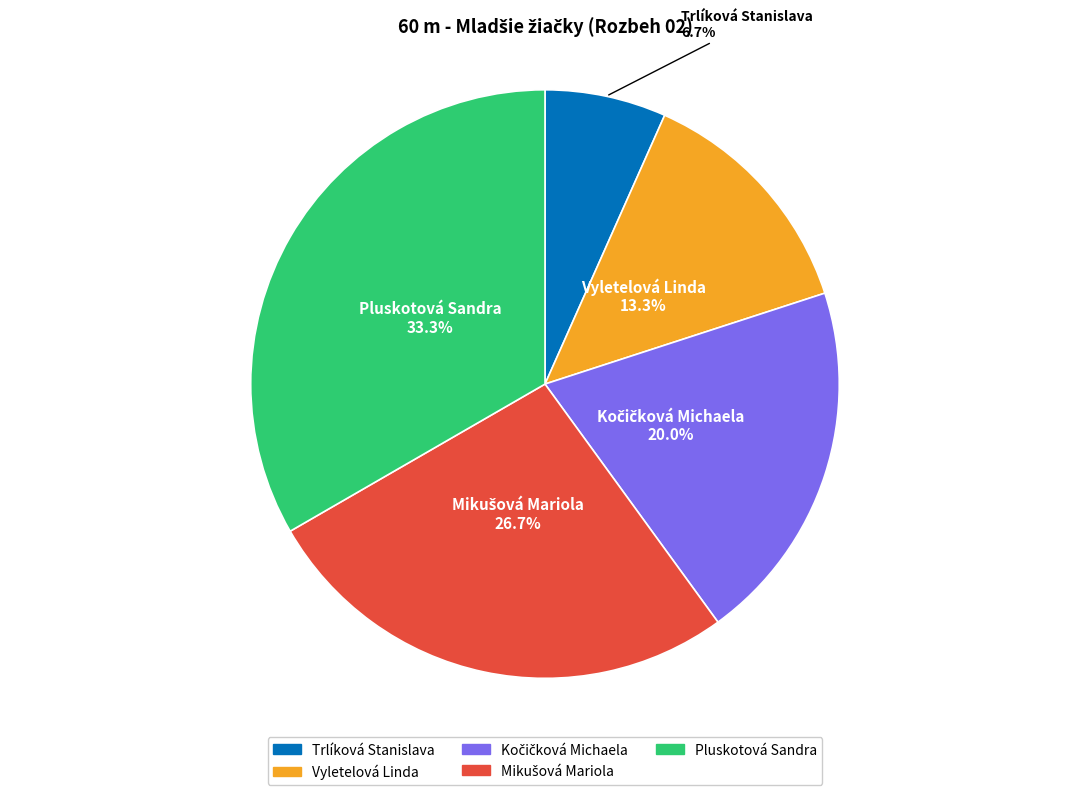

To the nearest percent, what is the average slice percentage?

20%